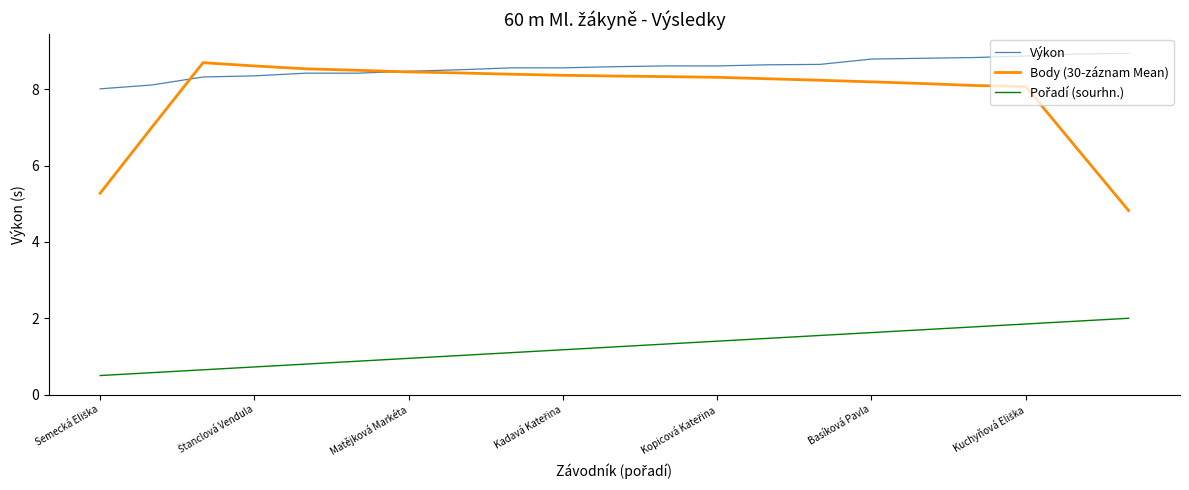

How many intersections are there between Body (30-záznam Mean) and Výkon?

2